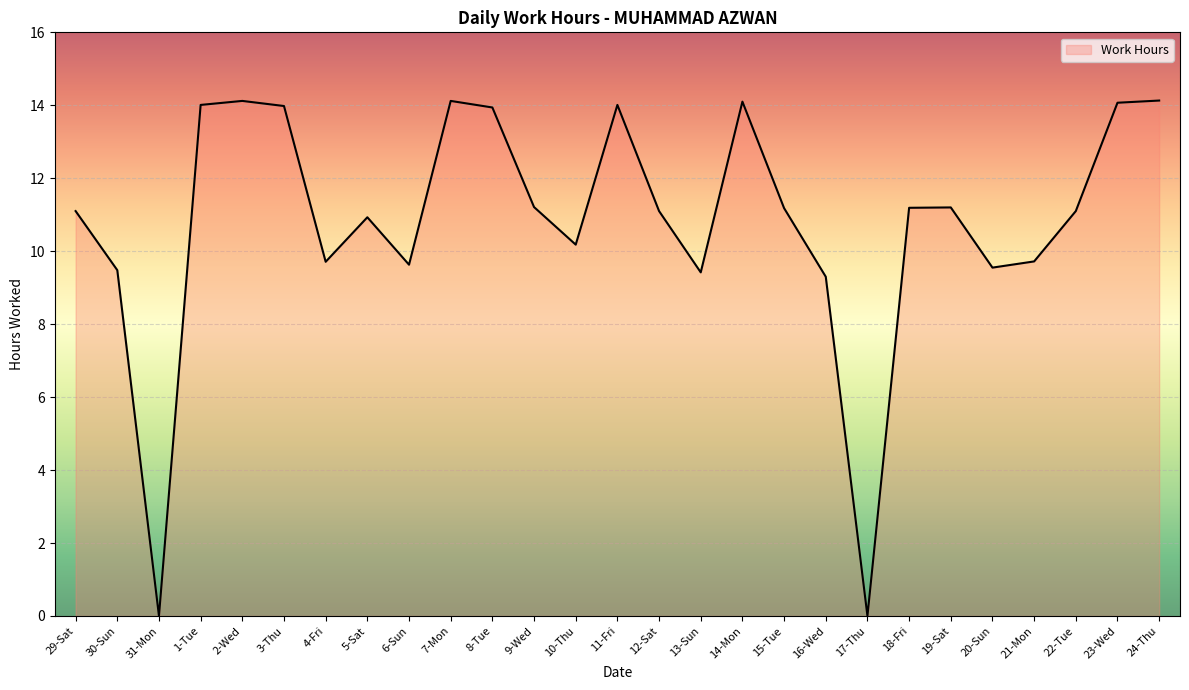

The chart shows a value of 2.4 at 4-Fri. True or false?

False